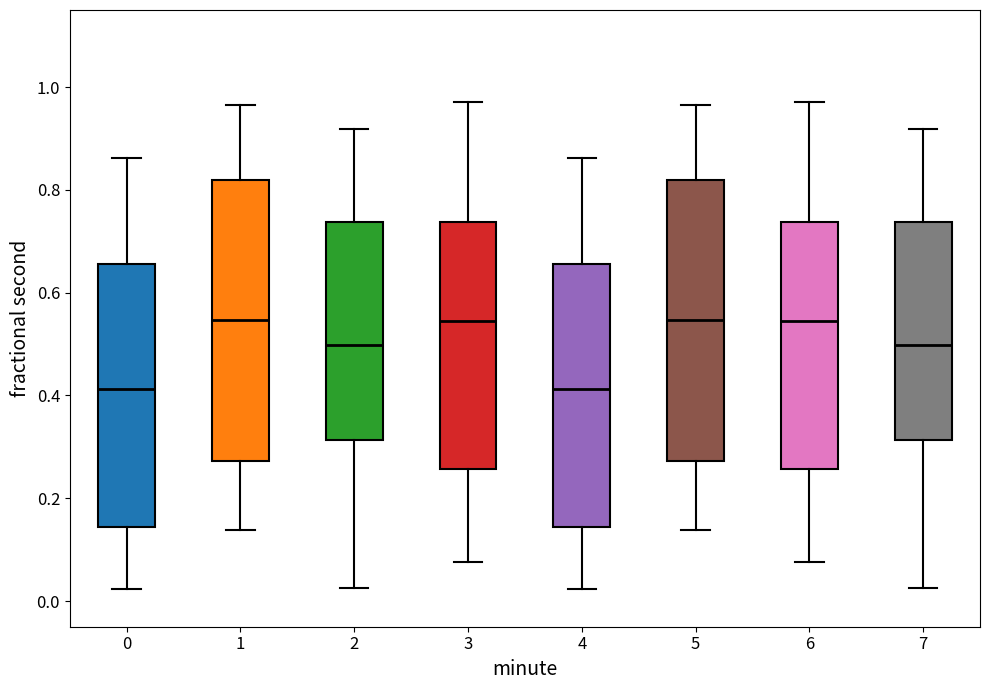

Where is the upper edge of the box at x = 6 on the y-axis? The values are not printed on the chart, so give them approximately, as read against the axis.

0.74